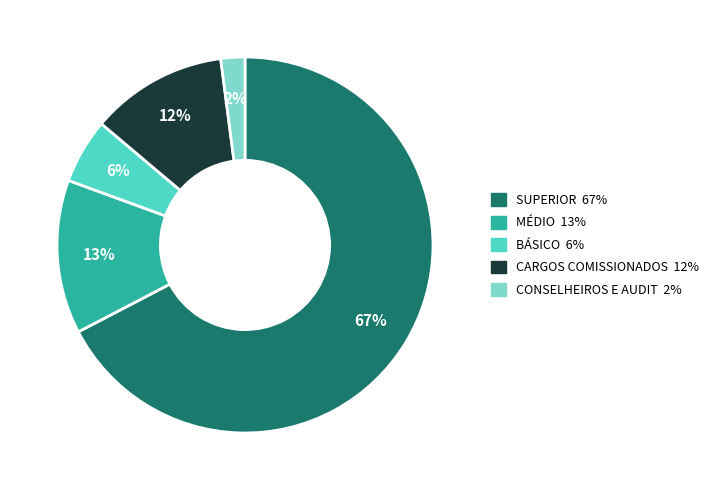

Is there any slice that represents more than half of the pie?

Yes